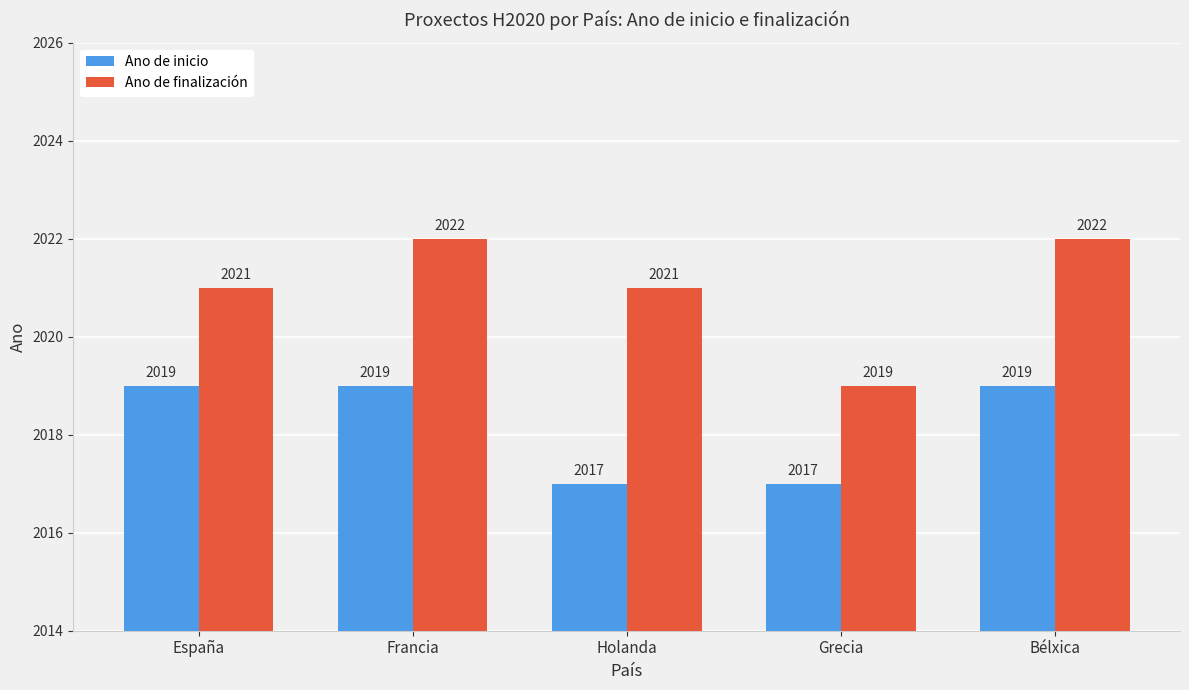

The Ano de finalización series shows 2022 at Francia. True or false?

True